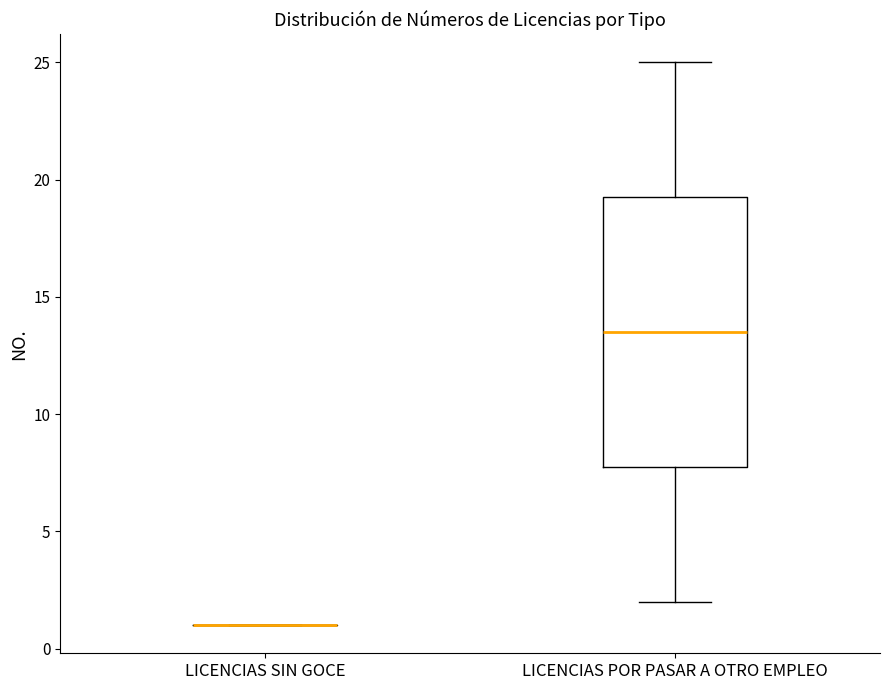

Which box is the tallest, from its lower edge to its upper edge?

LICENCIAS POR PASAR A OTRO EMPLEO